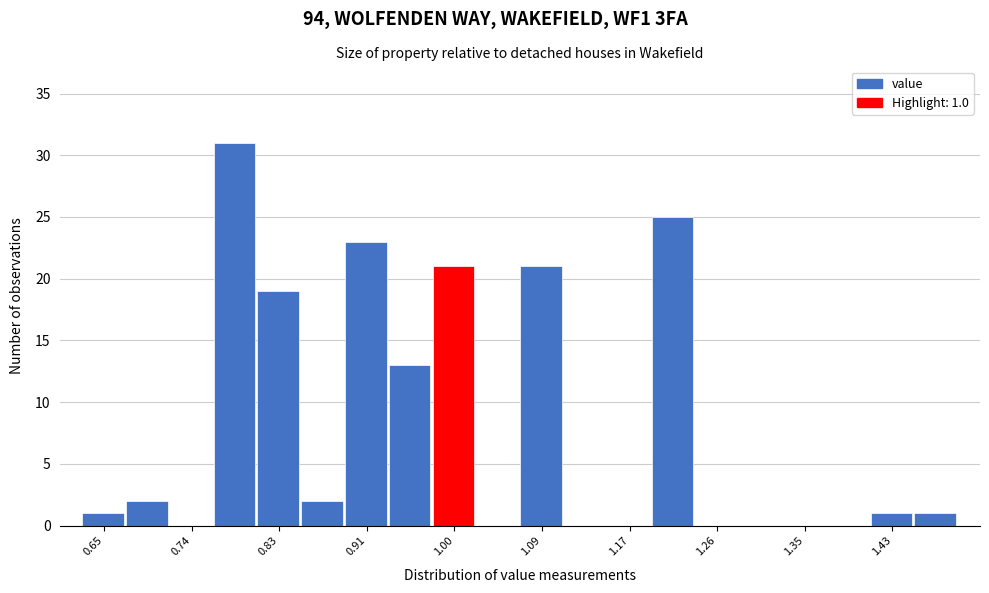

Over which range of the x-axis is the bar tallest?

0.76 to 0.80